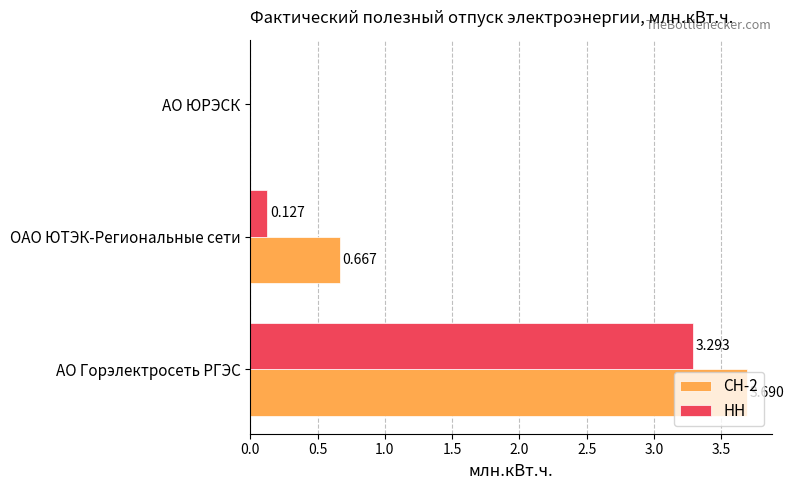

At which category does the chart reach its peak across all series?

АО Горэлектросеть РГЭС